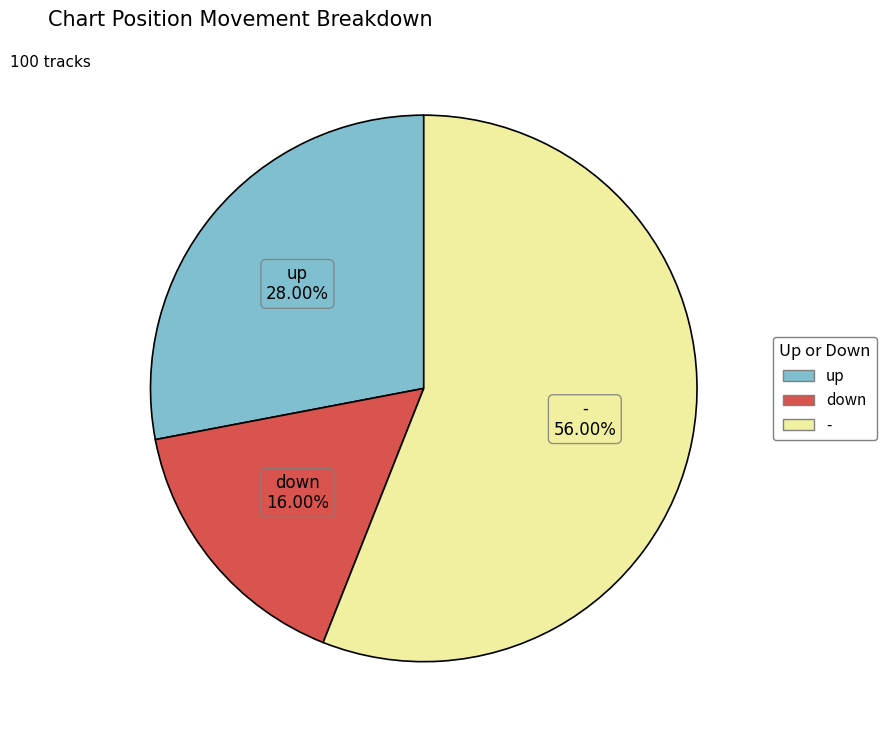

Is it true that - is 63% of the pie?

False